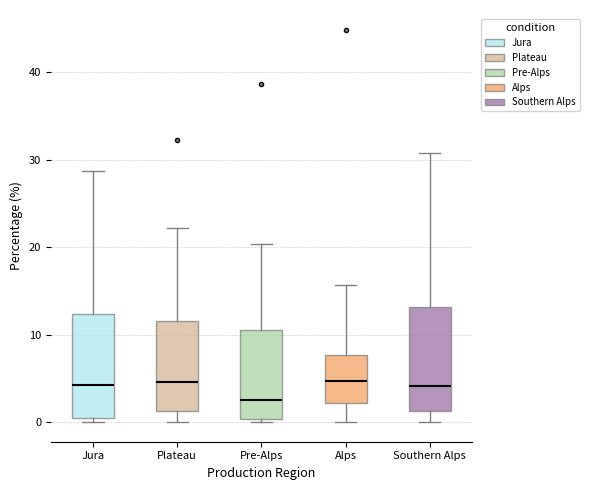

Where does the upper whisker of the box for Alps end on the y-axis? The values are not printed on the chart, so give them approximately, as read against the axis.

16